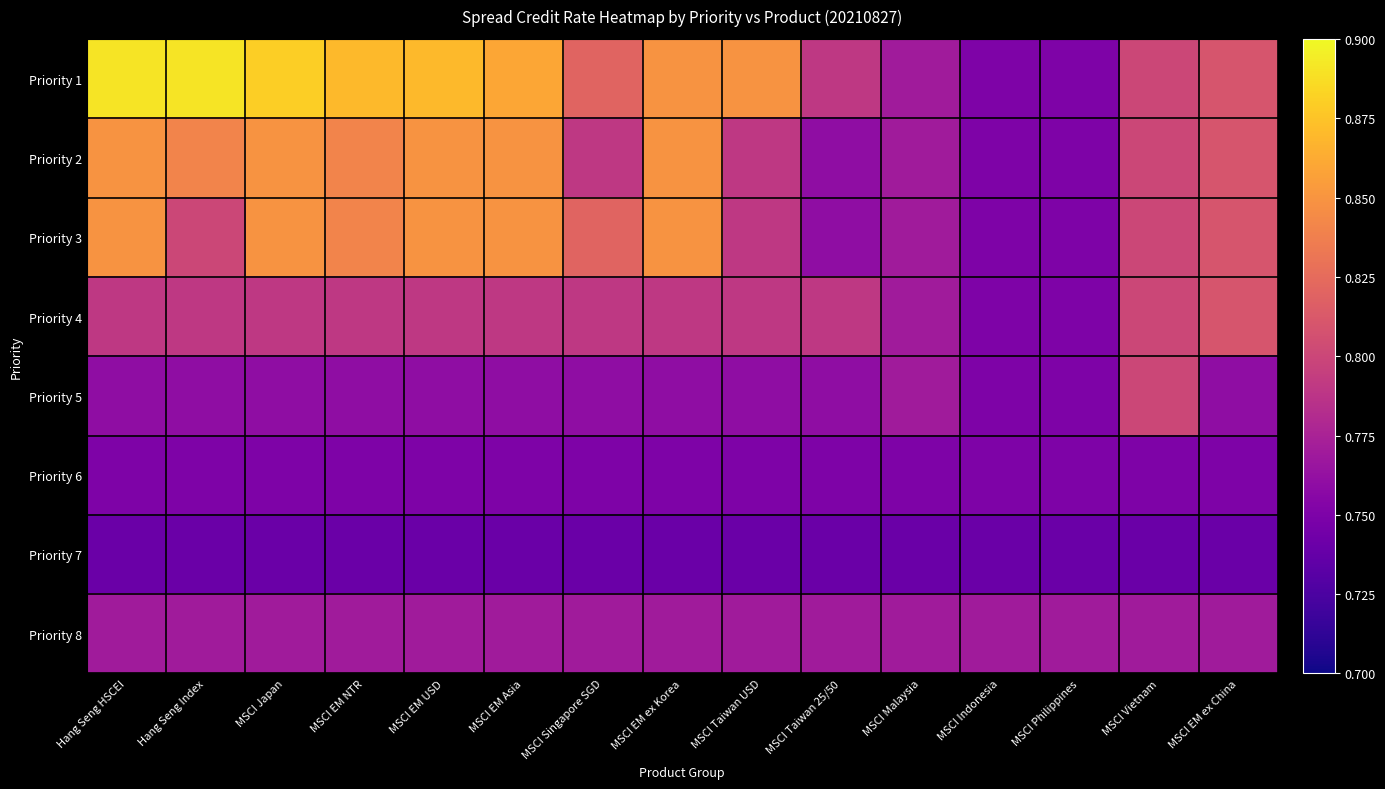

Reading right to left, list all the values displayed in this chart.

Priority 1: MSCI EM ex China=0.8	MSCI Vietnam=0.8	MSCI Philippines=0.8	MSCI Indonesia=0.8	MSCI Malaysia=0.8	MSCI Taiwan 25/50=0.8	MSCI Taiwan USD=0.8	MSCI EM ex Korea=0.8	MSCI Singapore SGD=0.8	MSCI EM Asia=0.9	MSCI EM USD=0.9	MSCI EM NTR=0.9	MSCI Japan=0.9	Hang Seng Index=0.9	Hang Seng HSCEI=0.9
Priority 2: MSCI EM ex China=0.8	MSCI Vietnam=0.8	MSCI Philippines=0.8	MSCI Indonesia=0.8	MSCI Malaysia=0.8	MSCI Taiwan 25/50=0.8	MSCI Taiwan USD=0.8	MSCI EM ex Korea=0.8	MSCI Singapore SGD=0.8	MSCI EM Asia=0.8	MSCI EM USD=0.8	MSCI EM NTR=0.8	MSCI Japan=0.8	Hang Seng Index=0.8	Hang Seng HSCEI=0.8
Priority 3: MSCI EM ex China=0.8	MSCI Vietnam=0.8	MSCI Philippines=0.8	MSCI Indonesia=0.8	MSCI Malaysia=0.8	MSCI Taiwan 25/50=0.8	MSCI Taiwan USD=0.8	MSCI EM ex Korea=0.8	MSCI Singapore SGD=0.8	MSCI EM Asia=0.8	MSCI EM USD=0.8	MSCI EM NTR=0.8	MSCI Japan=0.8	Hang Seng Index=0.8	Hang Seng HSCEI=0.8
Priority 4: MSCI EM ex China=0.8	MSCI Vietnam=0.8	MSCI Philippines=0.8	MSCI Indonesia=0.8	MSCI Malaysia=0.8	MSCI Taiwan 25/50=0.8	MSCI Taiwan USD=0.8	MSCI EM ex Korea=0.8	MSCI Singapore SGD=0.8	MSCI EM Asia=0.8	MSCI EM USD=0.8	MSCI EM NTR=0.8	MSCI Japan=0.8	Hang Seng Index=0.8	Hang Seng HSCEI=0.8
Priority 5: MSCI EM ex China=0.8	MSCI Vietnam=0.8	MSCI Philippines=0.8	MSCI Indonesia=0.8	MSCI Malaysia=0.8	MSCI Taiwan 25/50=0.8	MSCI Taiwan USD=0.8	MSCI EM ex Korea=0.8	MSCI Singapore SGD=0.8	MSCI EM Asia=0.8	MSCI EM USD=0.8	MSCI EM NTR=0.8	MSCI Japan=0.8	Hang Seng Index=0.8	Hang Seng HSCEI=0.8
Priority 6: MSCI EM ex China=0.8	MSCI Vietnam=0.8	MSCI Philippines=0.8	MSCI Indonesia=0.8	MSCI Malaysia=0.8	MSCI Taiwan 25/50=0.8	MSCI Taiwan USD=0.8	MSCI EM ex Korea=0.8	MSCI Singapore SGD=0.8	MSCI EM Asia=0.8	MSCI EM USD=0.8	MSCI EM NTR=0.8	MSCI Japan=0.8	Hang Seng Index=0.8	Hang Seng HSCEI=0.8
Priority 7: MSCI EM ex China=0.7	MSCI Vietnam=0.7	MSCI Philippines=0.7	MSCI Indonesia=0.7	MSCI Malaysia=0.7	MSCI Taiwan 25/50=0.7	MSCI Taiwan USD=0.7	MSCI EM ex Korea=0.7	MSCI Singapore SGD=0.7	MSCI EM Asia=0.7	MSCI EM USD=0.7	MSCI EM NTR=0.7	MSCI Japan=0.7	Hang Seng Index=0.7	Hang Seng HSCEI=0.7
Priority 8: MSCI EM ex China=0.8	MSCI Vietnam=0.8	MSCI Philippines=0.8	MSCI Indonesia=0.8	MSCI Malaysia=0.8	MSCI Taiwan 25/50=0.8	MSCI Taiwan USD=0.8	MSCI EM ex Korea=0.8	MSCI Singapore SGD=0.8	MSCI EM Asia=0.8	MSCI EM USD=0.8	MSCI EM NTR=0.8	MSCI Japan=0.8	Hang Seng Index=0.8	Hang Seng HSCEI=0.8